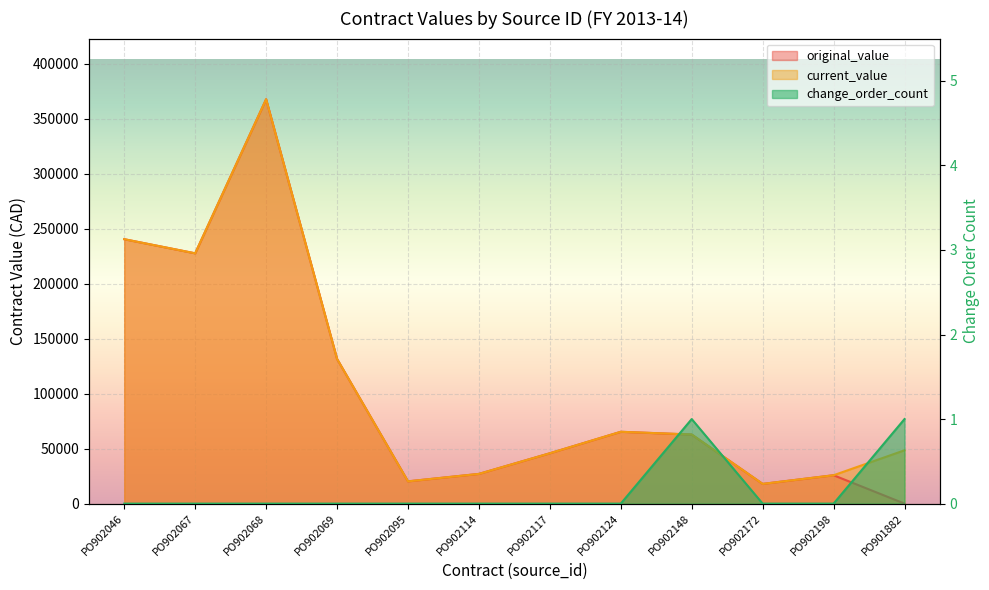

Rank the series at PO902095 from highest to lowest value.

original_value, current_value, change_order_count